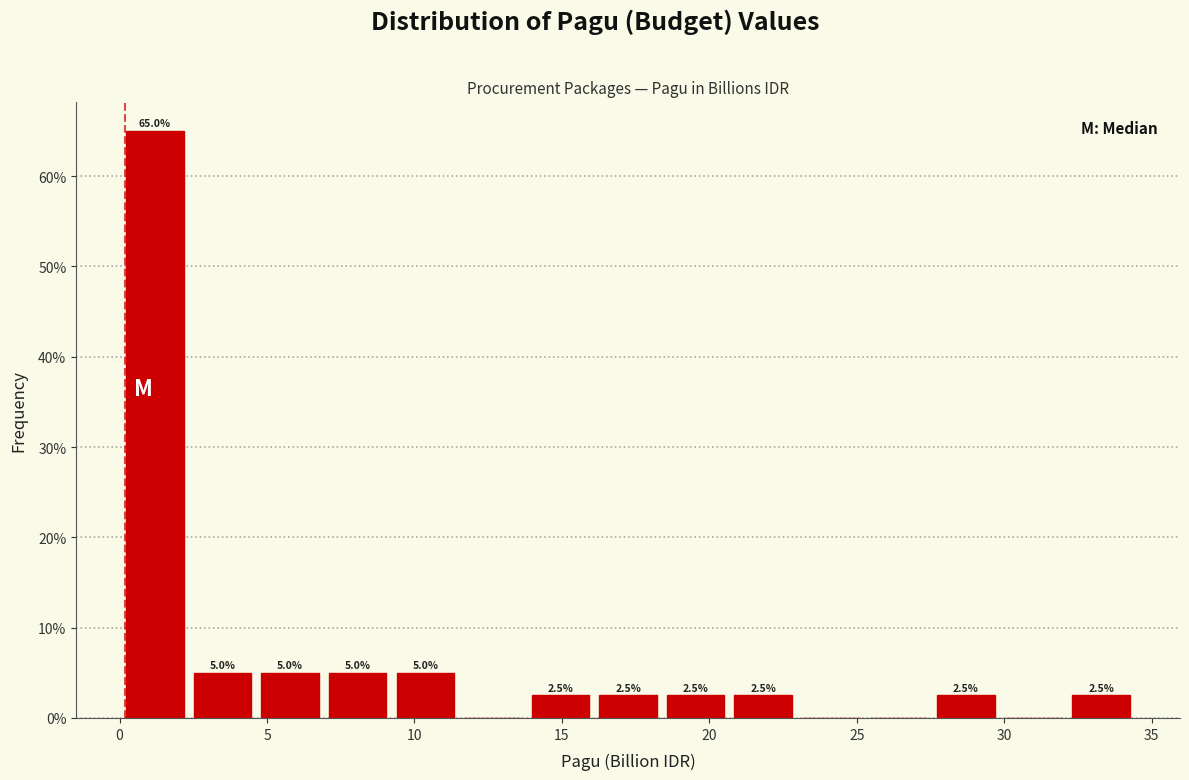

Which range on the x-axis has the tallest bar?

0.0 to 2.5